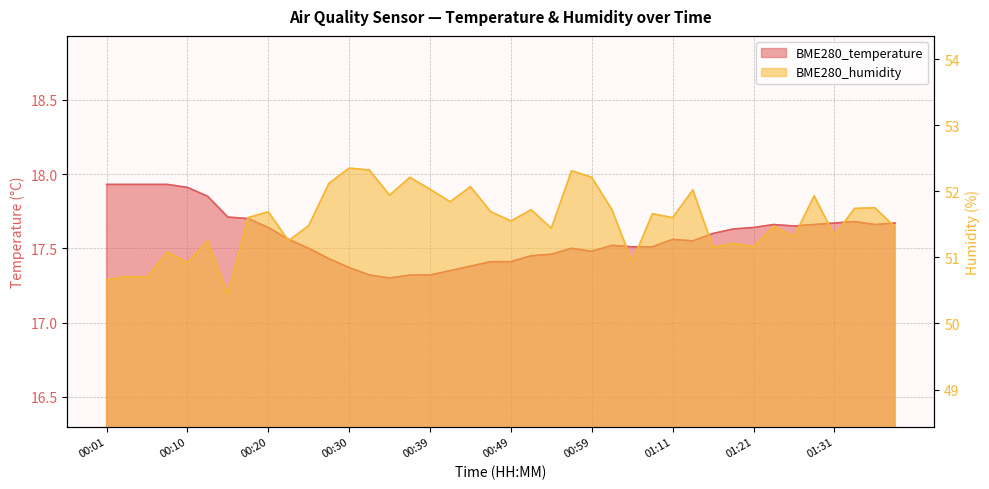

Rank the series by their average value, from lowest to highest.

BME280_temperature, BME280_humidity